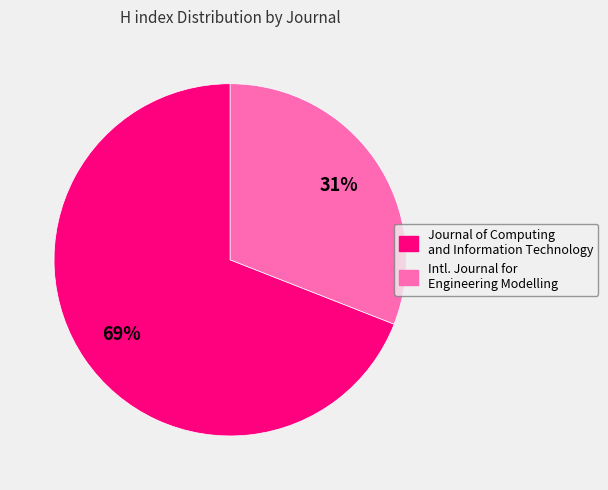

Is there a majority slice in this chart?

Yes